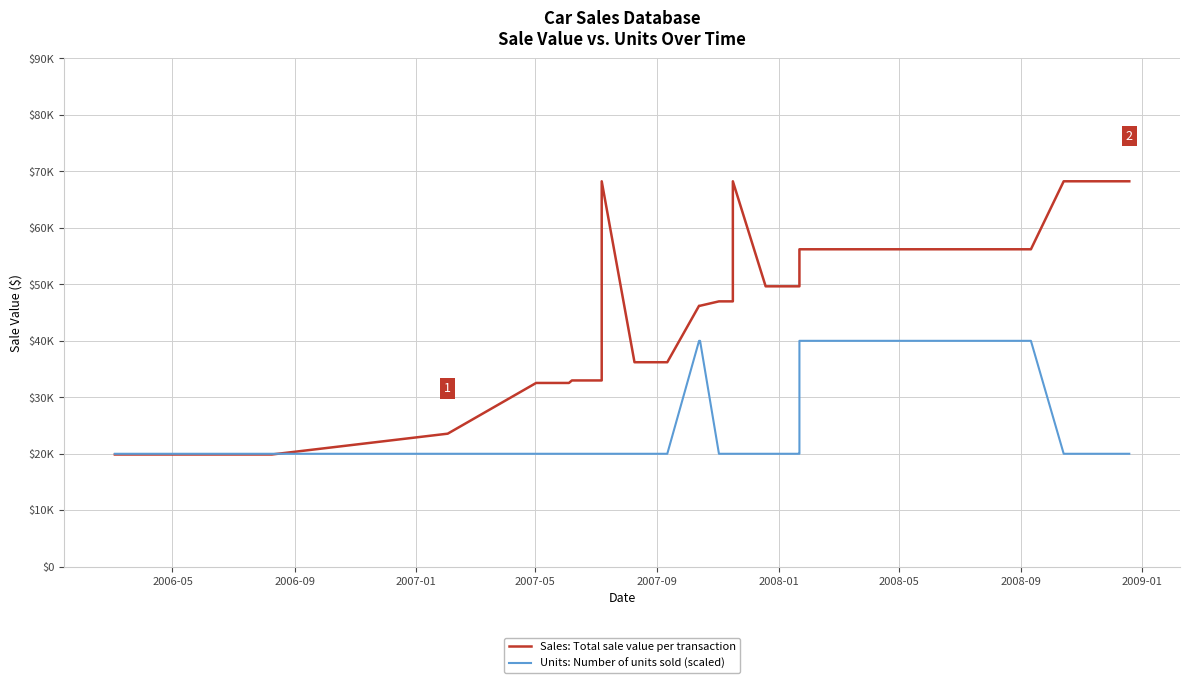

Where is Units: Number of units sold (scaled) nearest to the value 30000?

2006-05